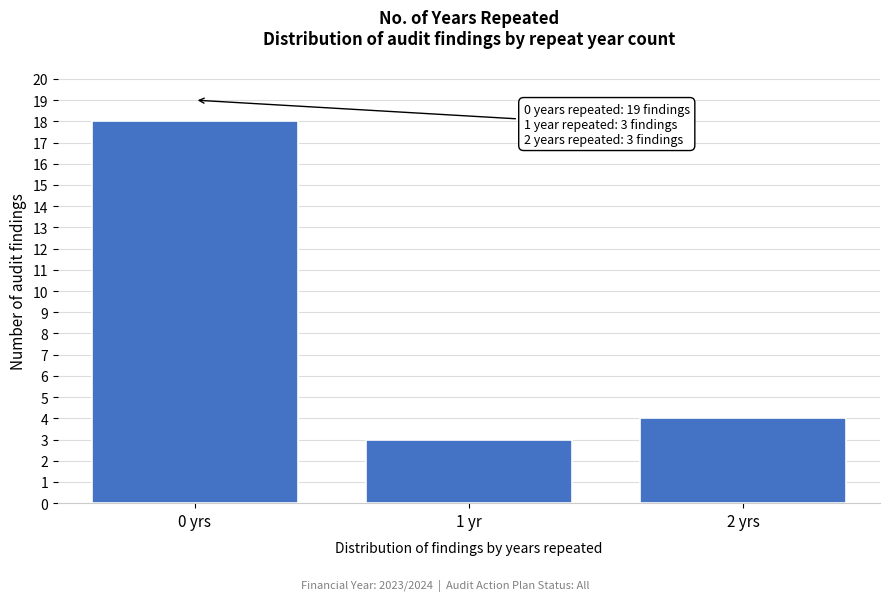

Reading left to right, transcribe all the data shown in this chart.

0 yrs=18	1 yr=3	2 yrs=4